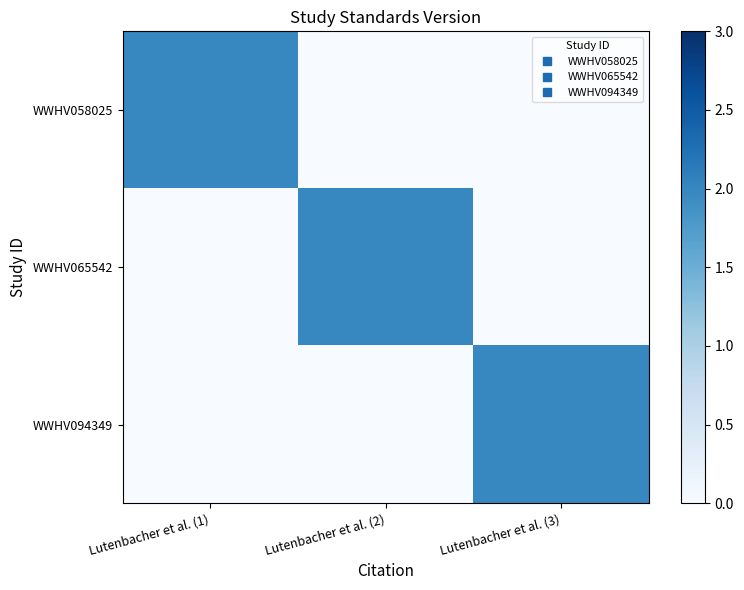

List the series in order of their peak value, lowest first.

WWHV058025, WWHV065542, WWHV094349